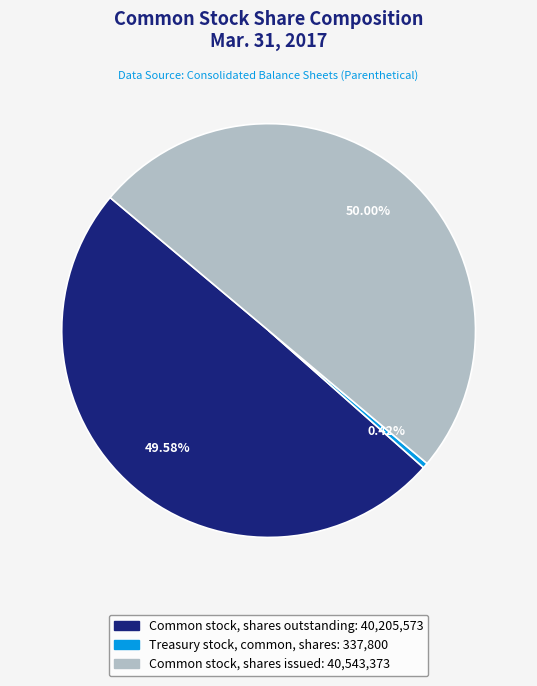

How many segments does this pie chart have?

3